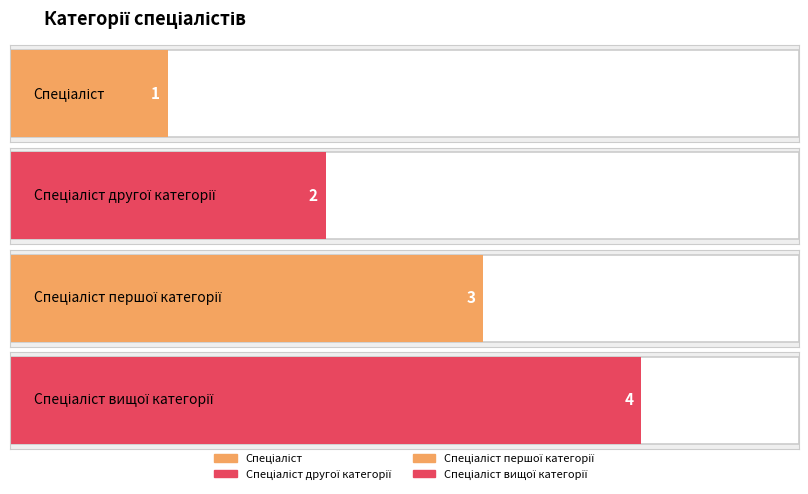

What is the change in value from Спеціаліст to Спеціаліст першої категорії?

+2